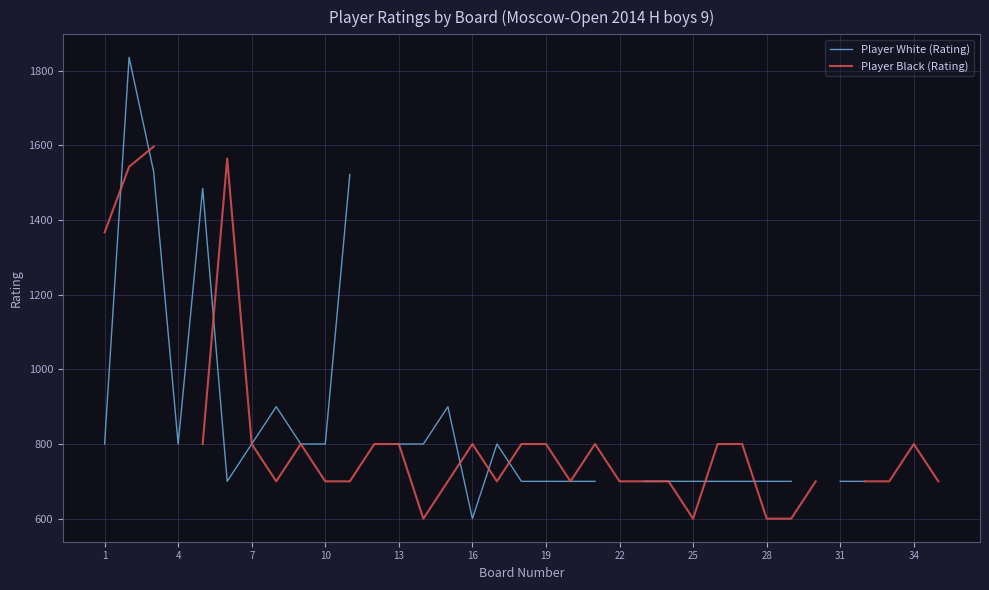

Between 24 and 29, which series saw the biggest shift?

Player Black (Rating)